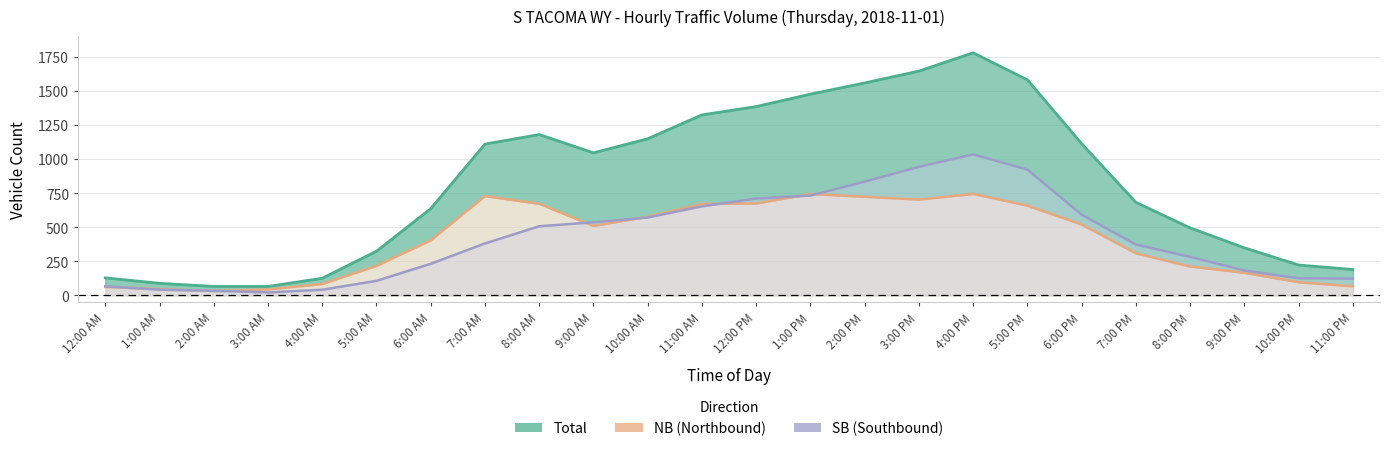

How many distinct data groups are displayed?

3